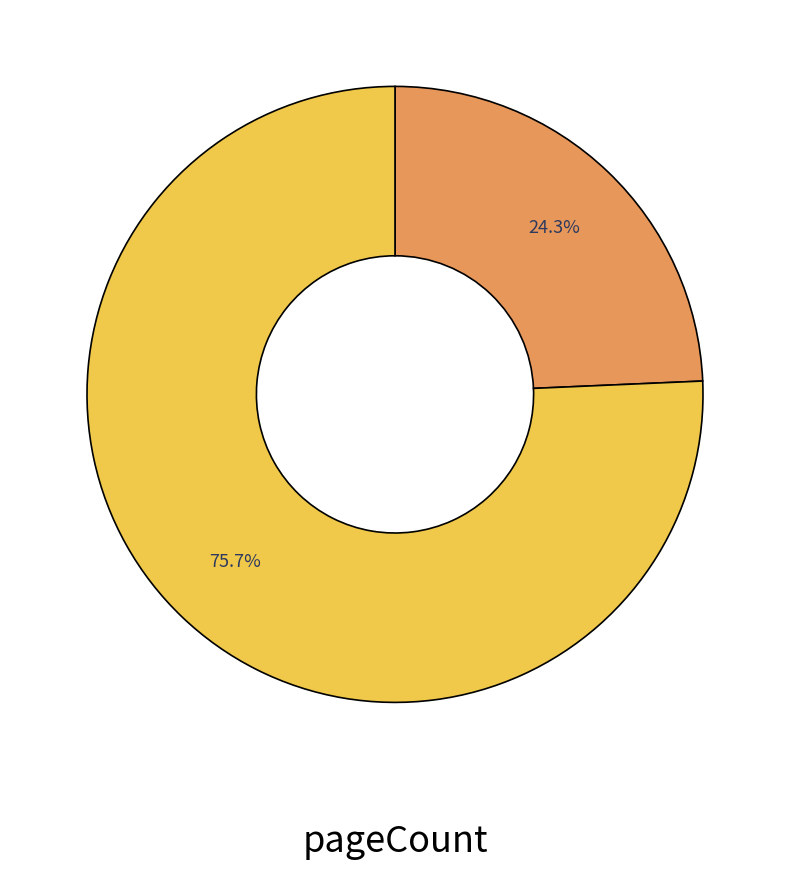

Is there any slice that represents more than half of the pie?

Yes